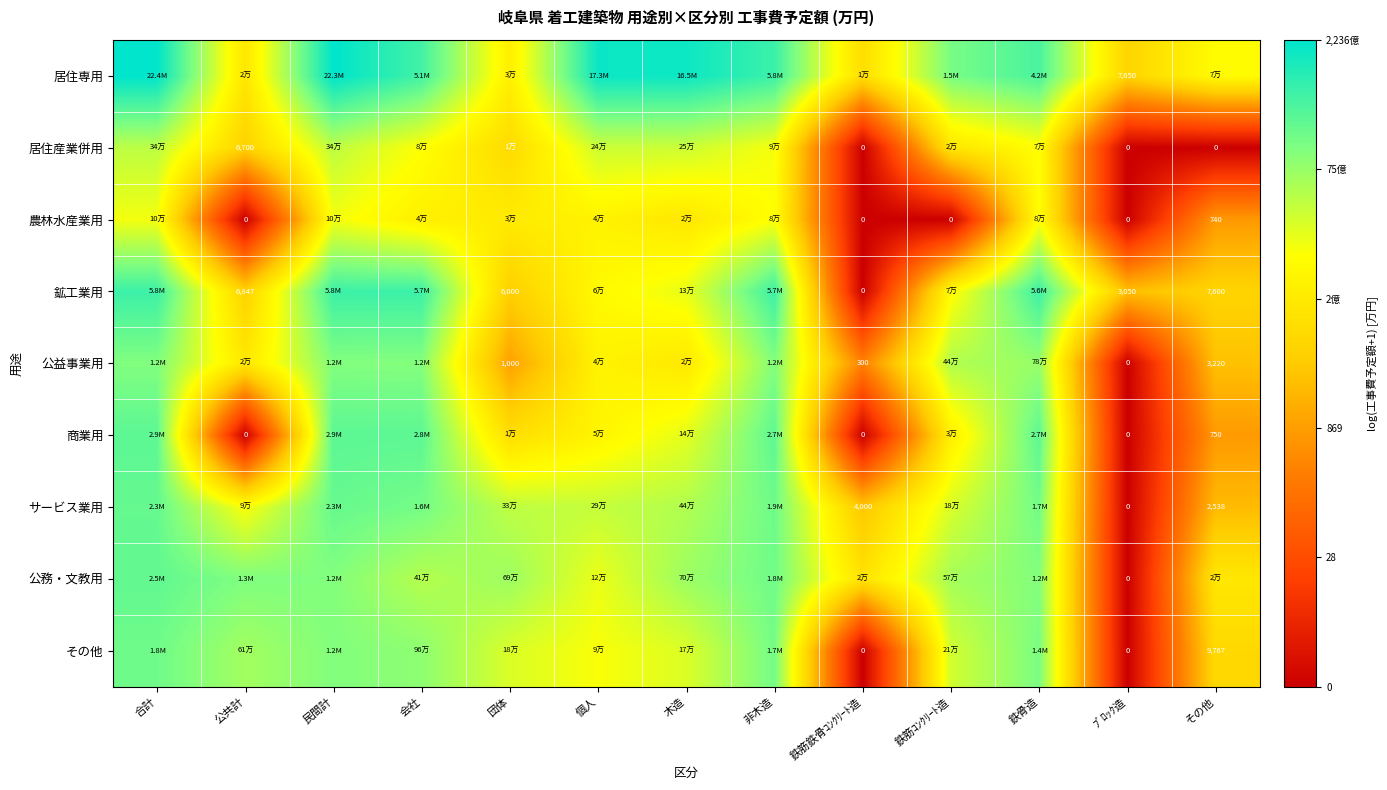

At how many categories does at least one series exceed 13?

10